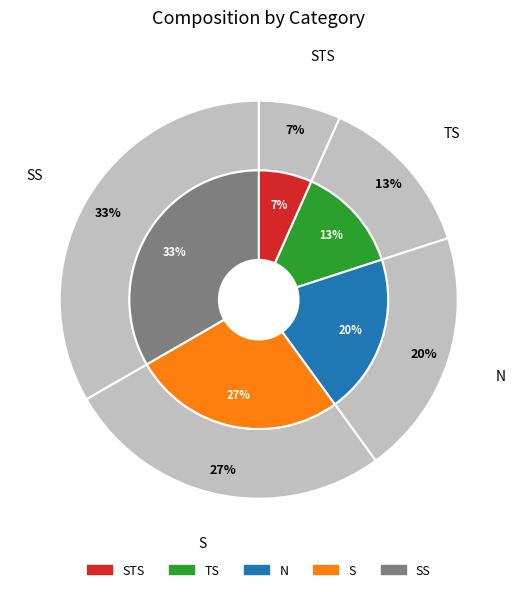

What portion of the pie excludes TS?

86.7%